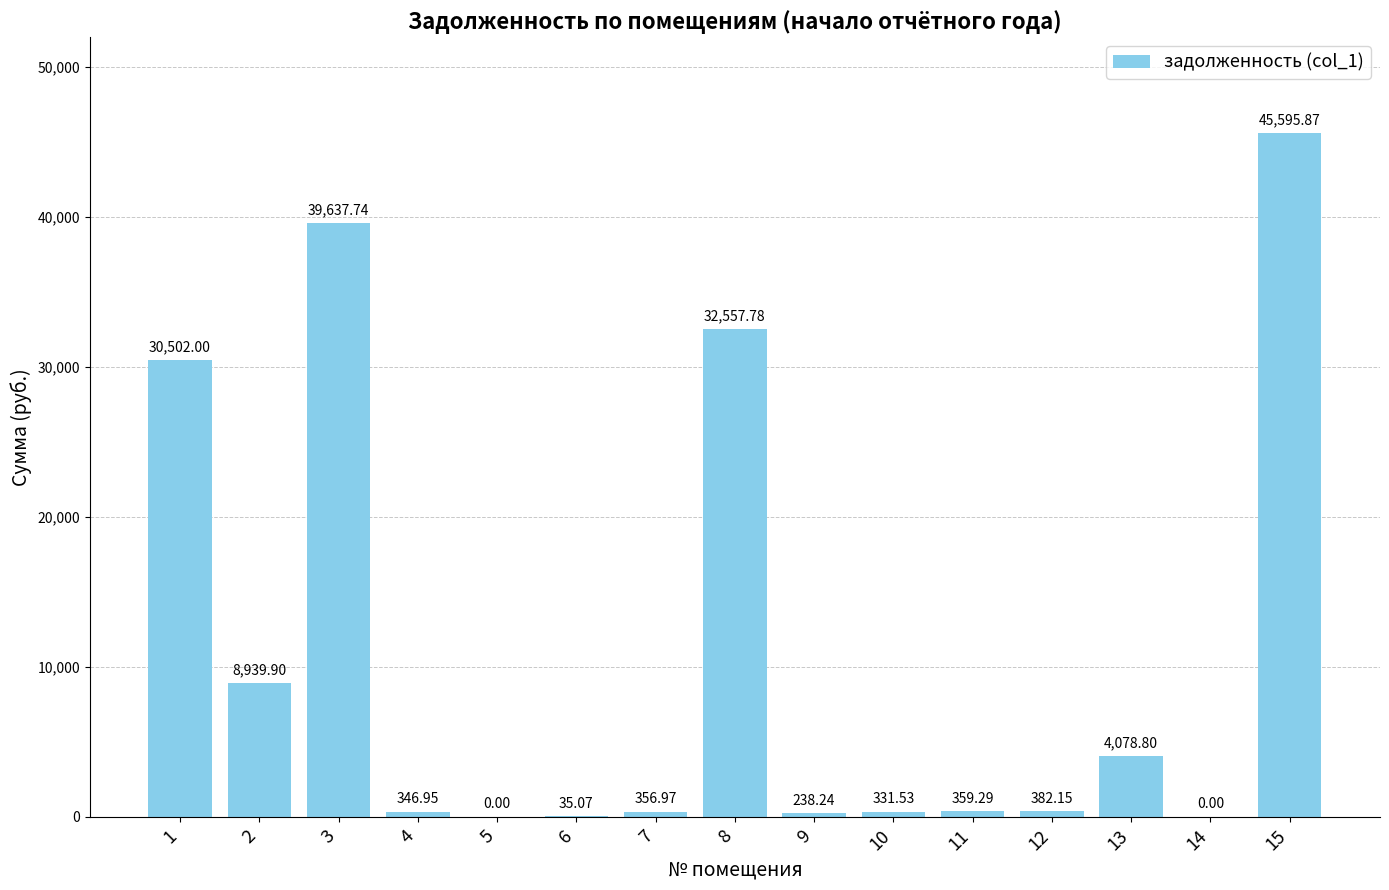

What is the sum of the values at 7 and 14?

357.0